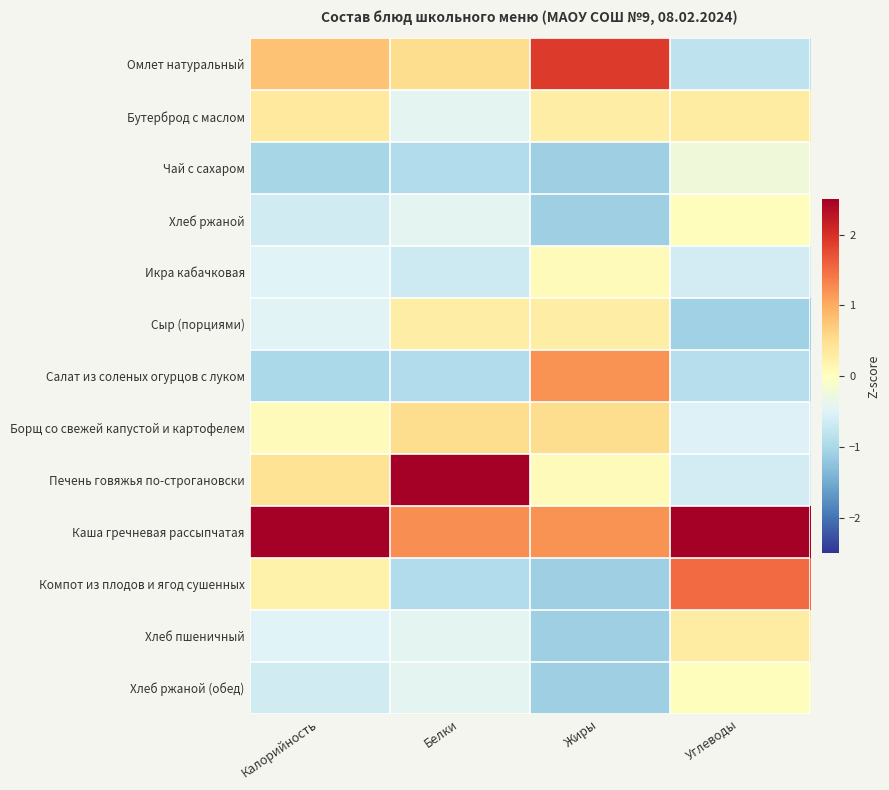

Reading right to left, list all the values displayed in this chart.

Омлет натуральный: Углеводы=-0.8	Жиры=1.9	Белки=0.5	Калорийность=0.8
Бутерброд с маслом: Углеводы=0.3	Жиры=0.3	Белки=-0.4	Калорийность=0.3
Чай с сахаром: Углеводы=-0.2	Жиры=-1.1	Белки=-0.9	Калорийность=-1.0
Хлеб ржаной: Углеводы=0.0	Жиры=-1.1	Белки=-0.4	Калорийность=-0.6
Икра кабачковая: Углеводы=-0.6	Жиры=0.1	Белки=-0.7	Калорийность=-0.5
Сыр (порциями): Углеводы=-1.1	Жиры=0.3	Белки=0.3	Калорийность=-0.5
Салат из соленых огурцов с луком: Углеводы=-0.9	Жиры=1.2	Белки=-0.9	Калорийность=-1.0
Борщ со свежей капустой и картофелем: Углеводы=-0.5	Жиры=0.5	Белки=0.5	Калорийность=0.0
Печень говяжья по-строгановски: Углеводы=-0.6	Жиры=0.1	Белки=2.7	Калорийность=0.4
Каша гречневая рассыпчатая: Углеводы=2.6	Жиры=1.2	Белки=1.2	Калорийность=2.9
Компот из плодов и ягод сушенных: Углеводы=1.5	Жиры=-1.1	Белки=-0.9	Калорийность=0.2
Хлеб пшеничный: Углеводы=0.3	Жиры=-1.1	Белки=-0.4	Калорийность=-0.5
Хлеб ржаной (обед): Углеводы=0.0	Жиры=-1.1	Белки=-0.4	Калорийность=-0.6